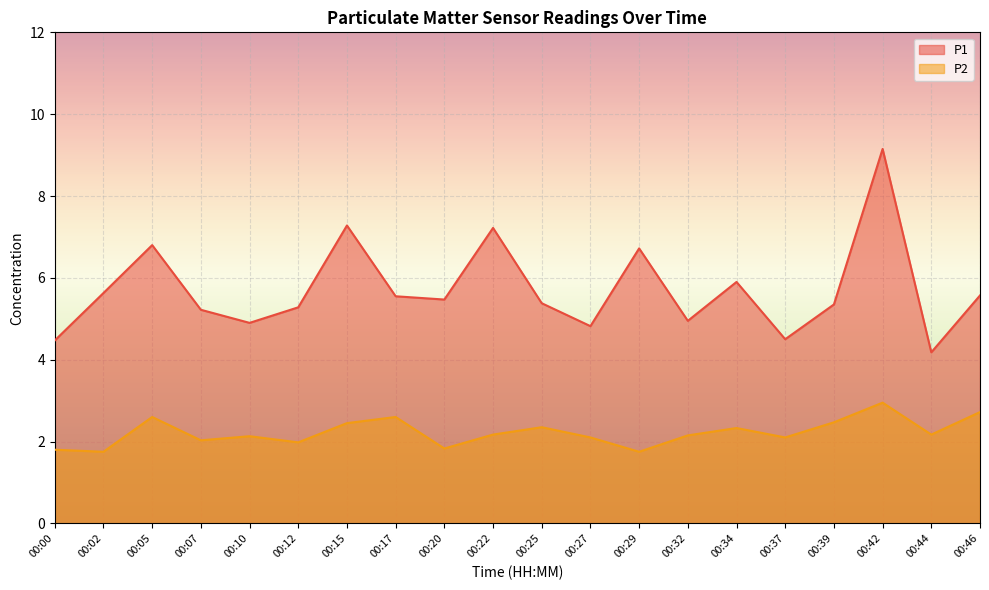

How many values in the P2 series are below 2?

5